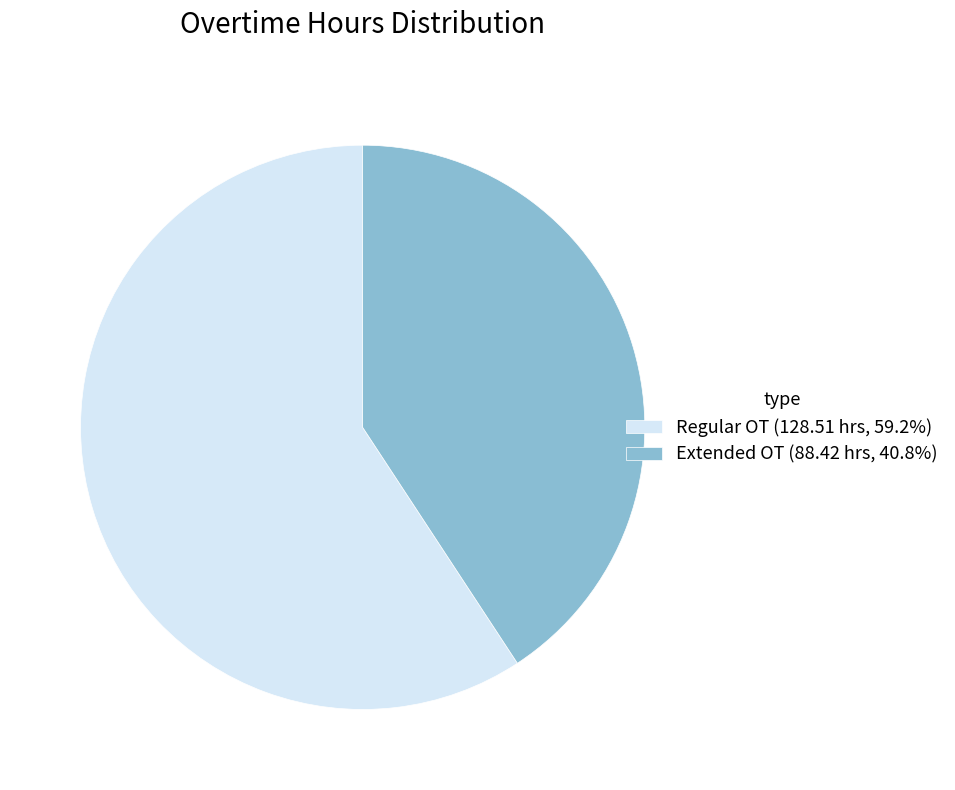

Approximately how many times larger is the value at Extended OT (88.42 hrs, 40.8%) compared to Regular OT (128.51 hrs, 59.2%)?

0.7